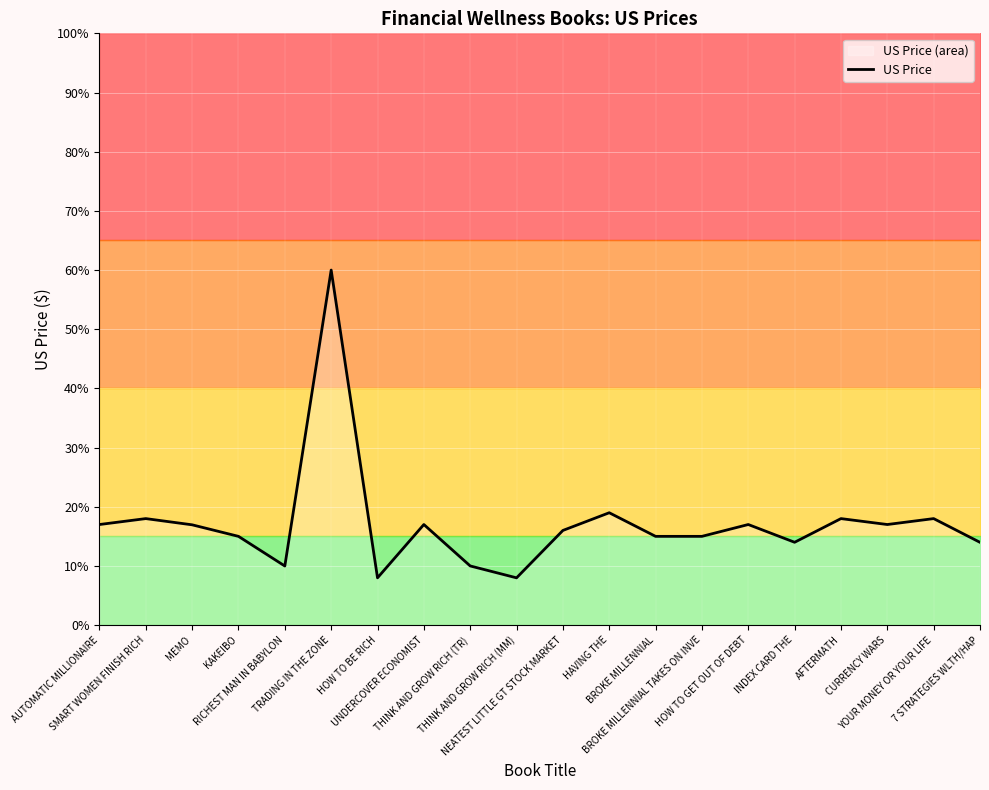

How many lines are shown in the chart?

1